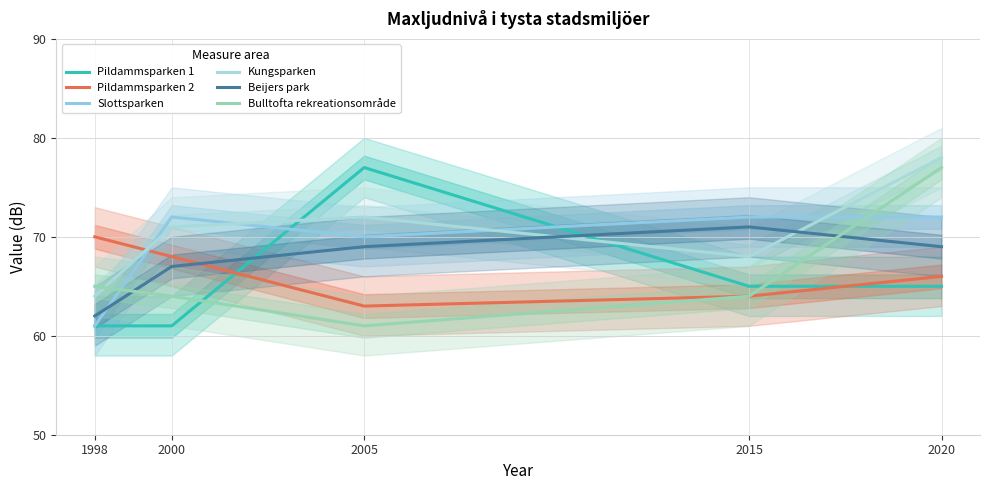

What is the smallest value displayed?

61